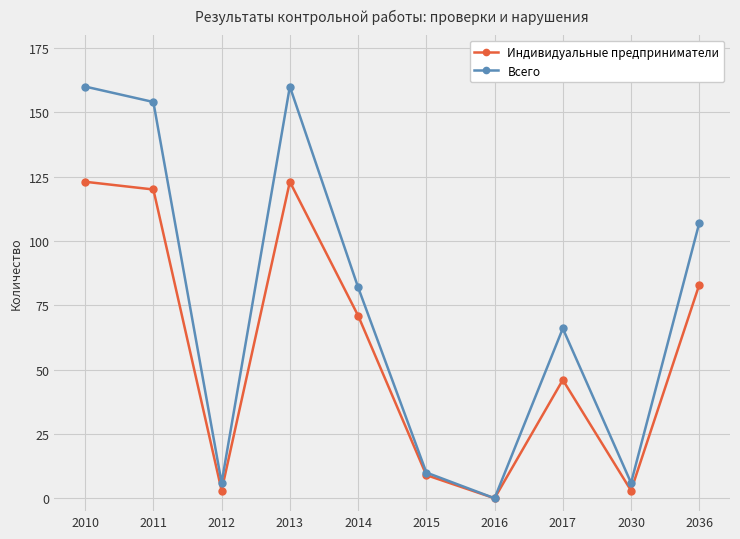

How many values in the Индивидуальные предприниматели series are below 71?

5